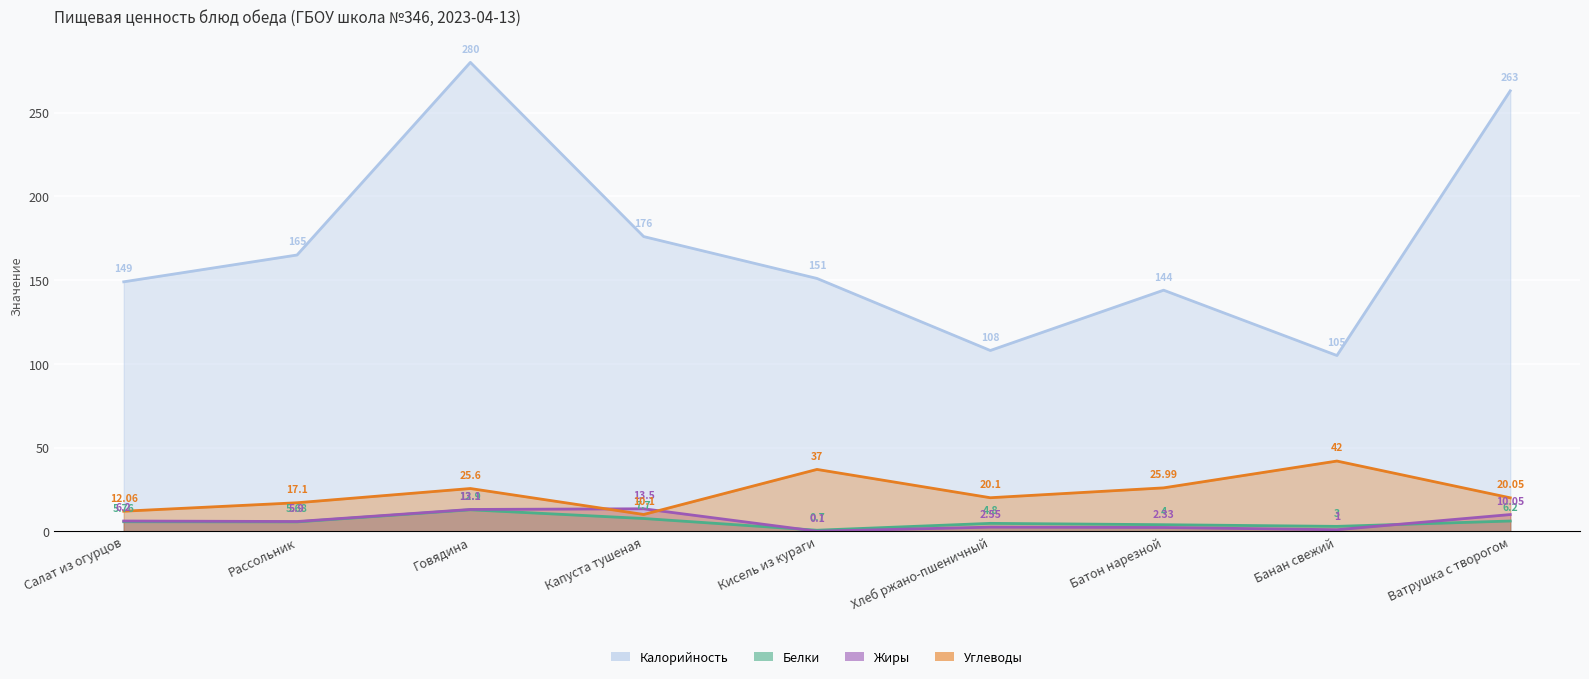

How many interior local valleys does the Углеводы series have?

2